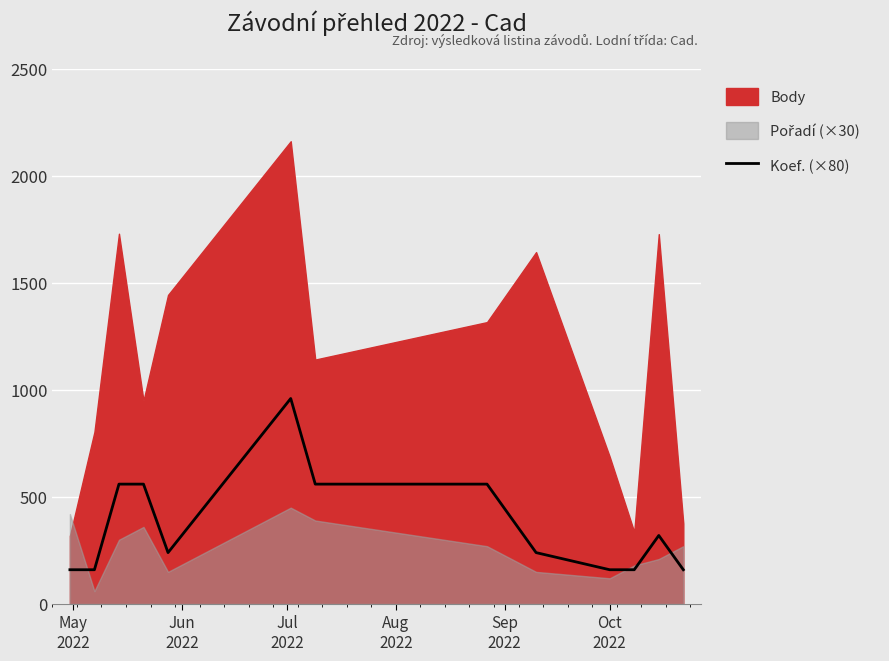

What is the highest value of the Koef. (×80) series?

960